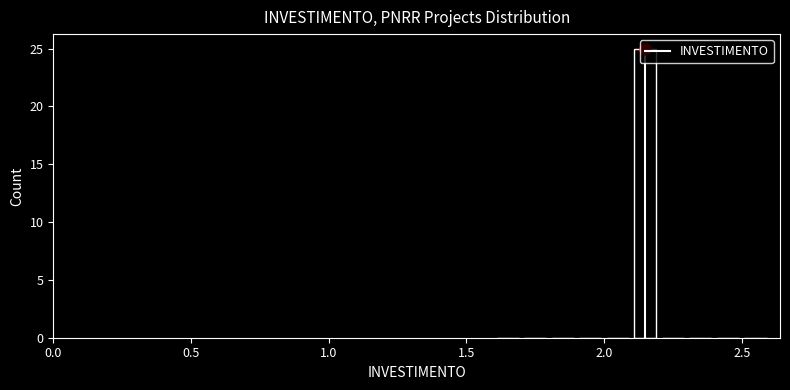

Around what value on the x-axis is the tallest bar? Give the approximate position of its centre, as read against the axis.

2.15